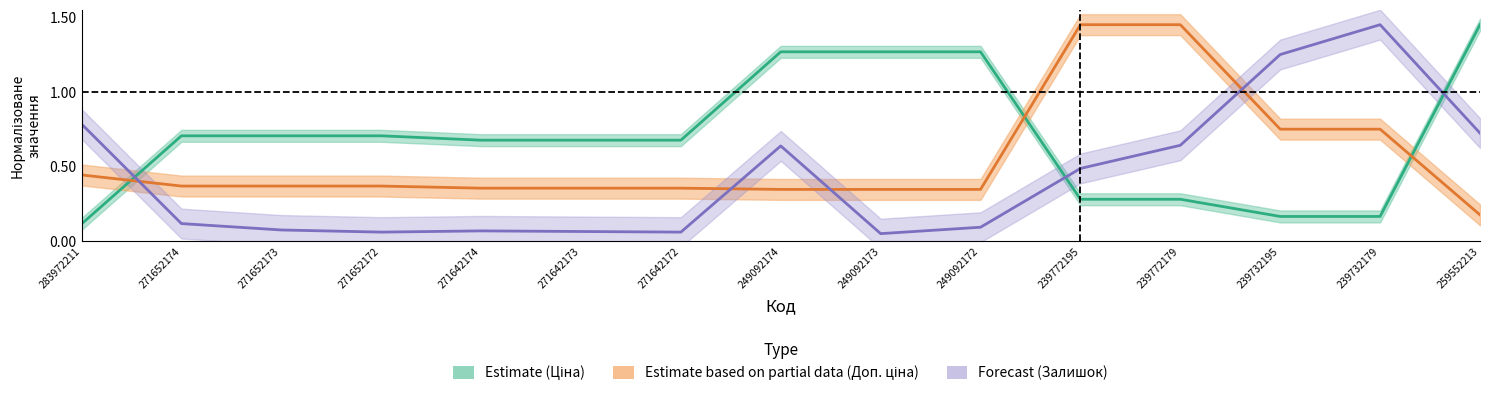

What is the label of the 14th point from the left?

239732179